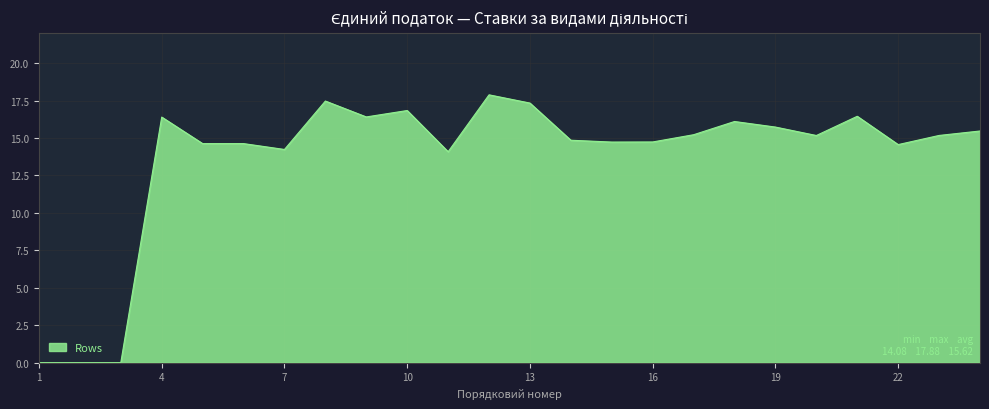

How many lines are shown in the chart?

1